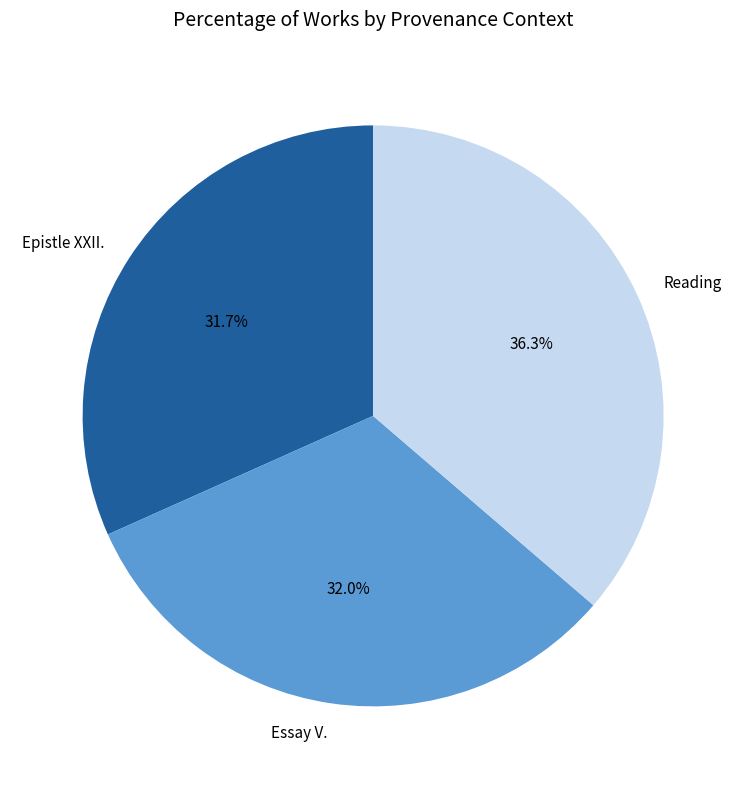

True or false: Essay V. accounts for 42% of the total.

False